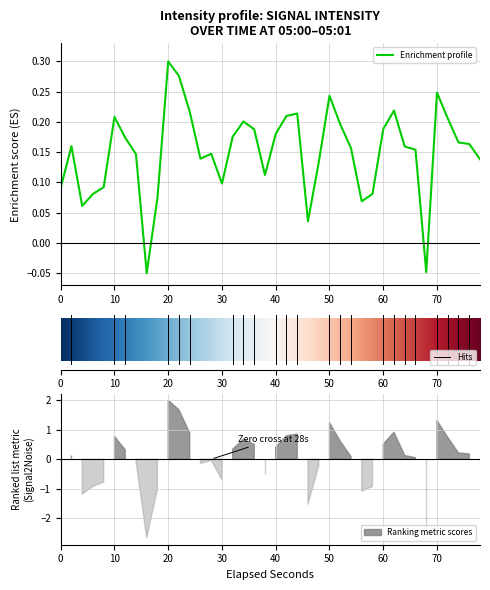

How many values are above zero?

38